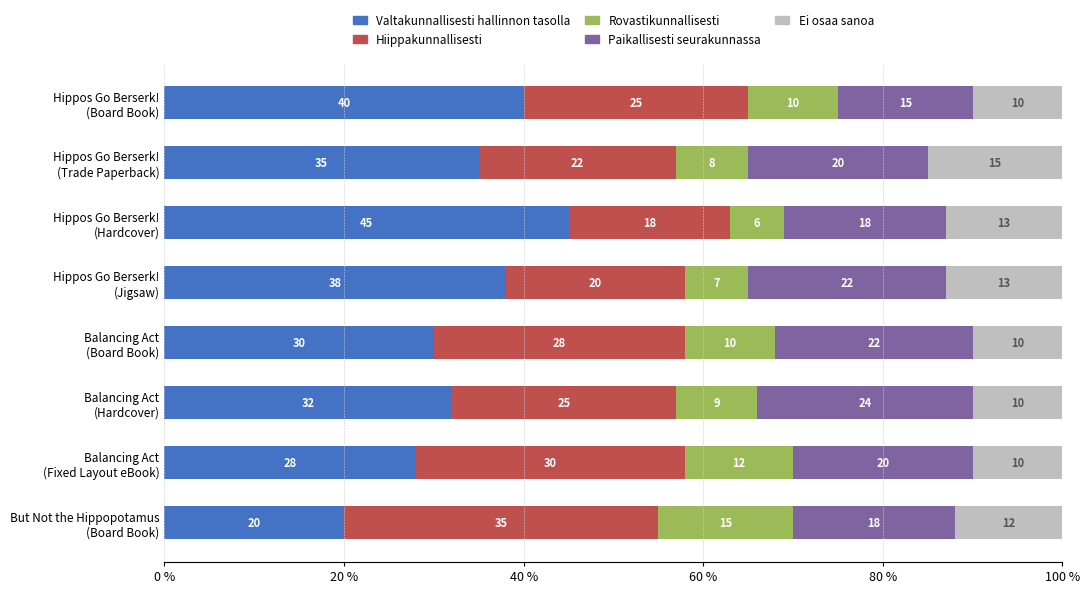

What is the lowest value of the Valtakunnallisesti hallinnon tasolla series?

20.0